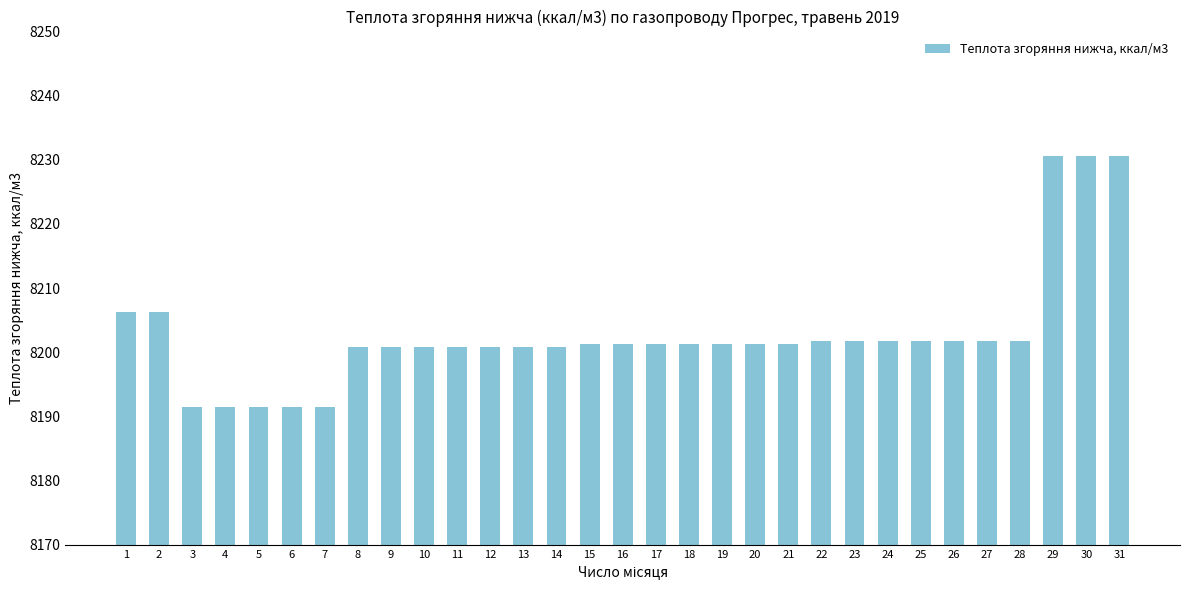

What is the value of the 4th bar from the left?

8191.5